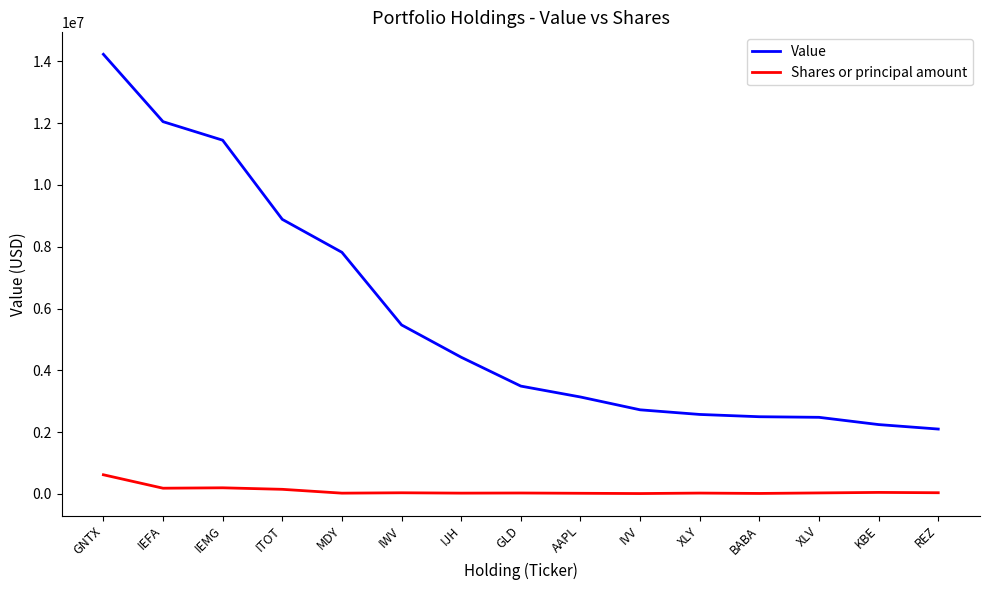

How many lines are shown in the chart?

2